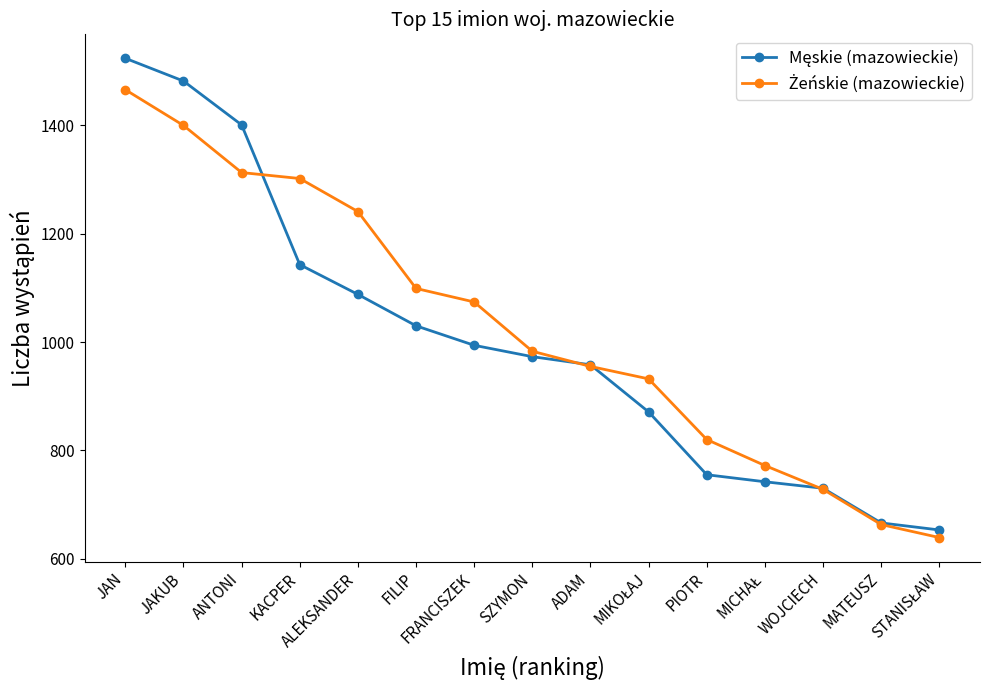

At how many categories does at least one series exceed 1129?

5